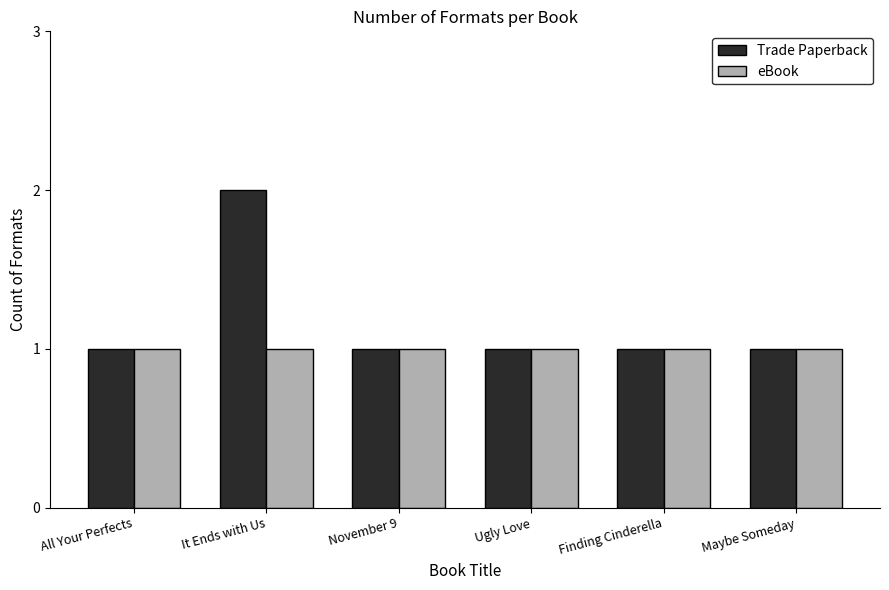

What is the sum of all Trade Paperback values?

7